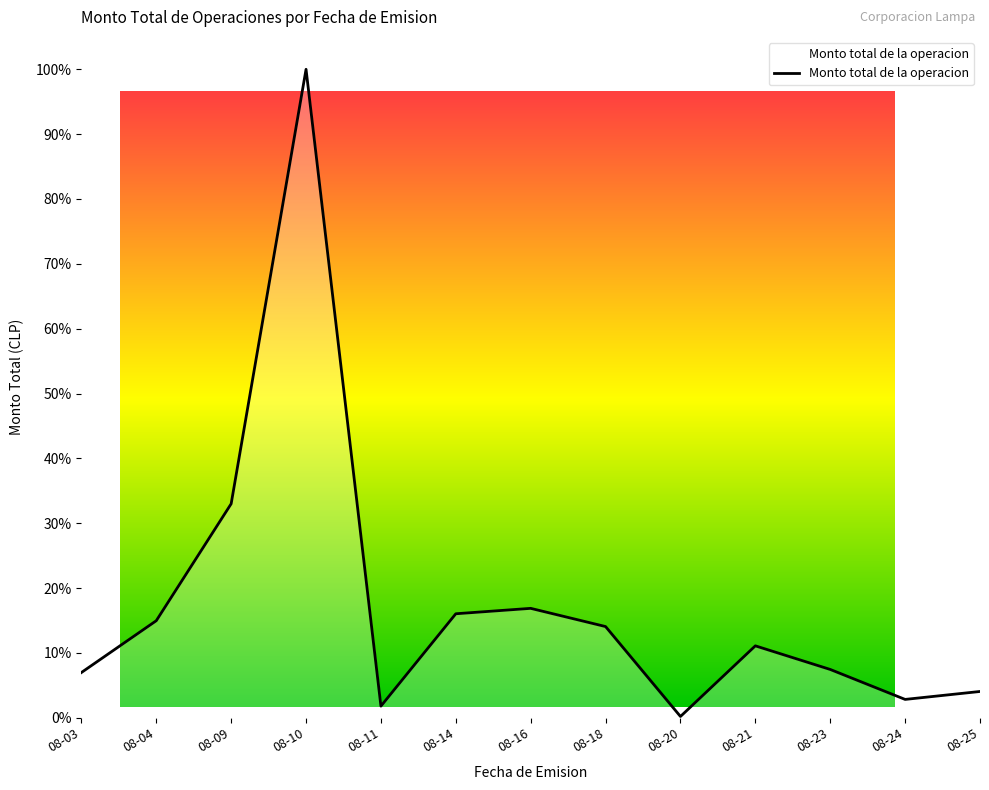

Is this an area chart (filled region under the line)?

Yes